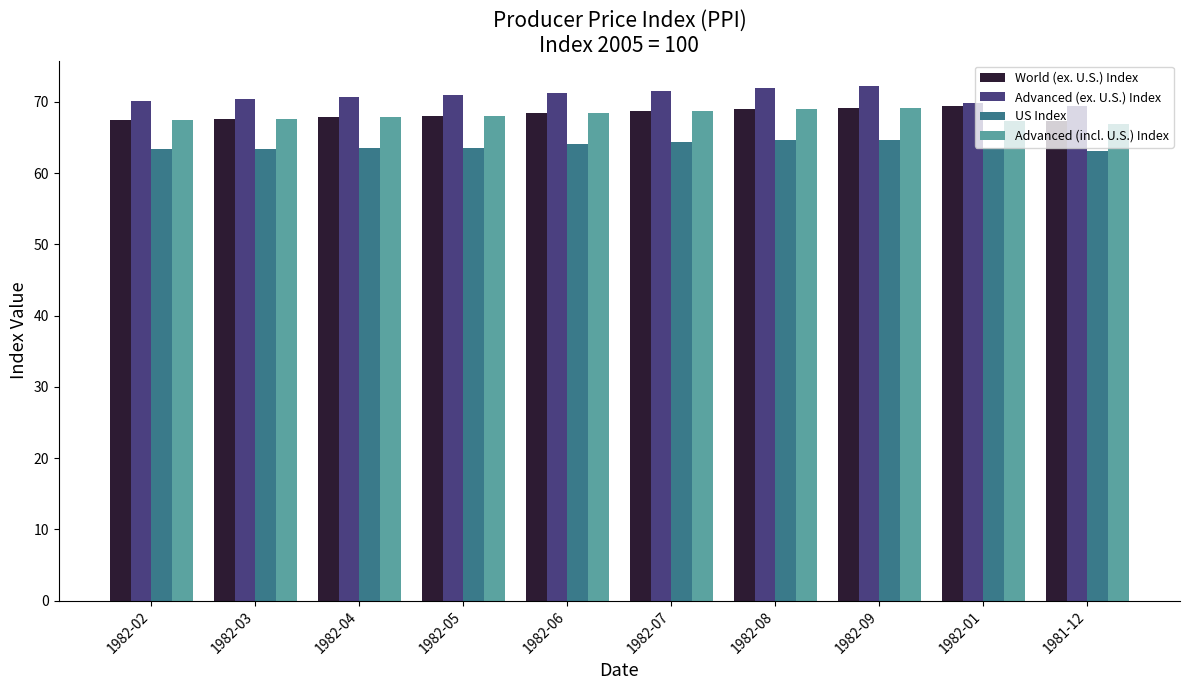

What is the minimum value shown in the chart?

63.1